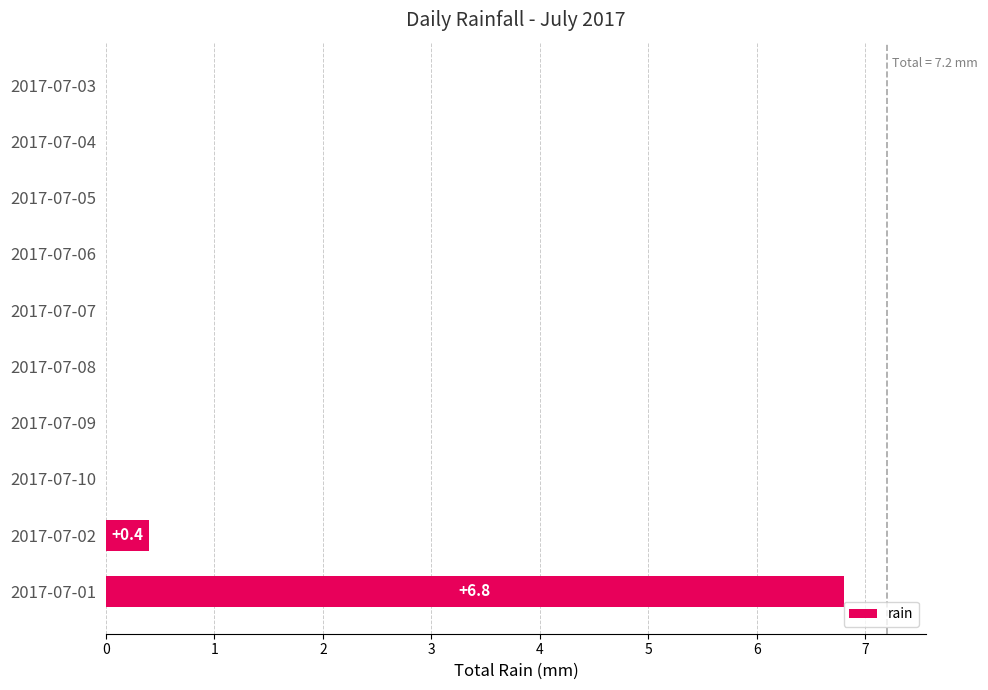

True or false: the data shows 0.0 at 2017-07-10.

True